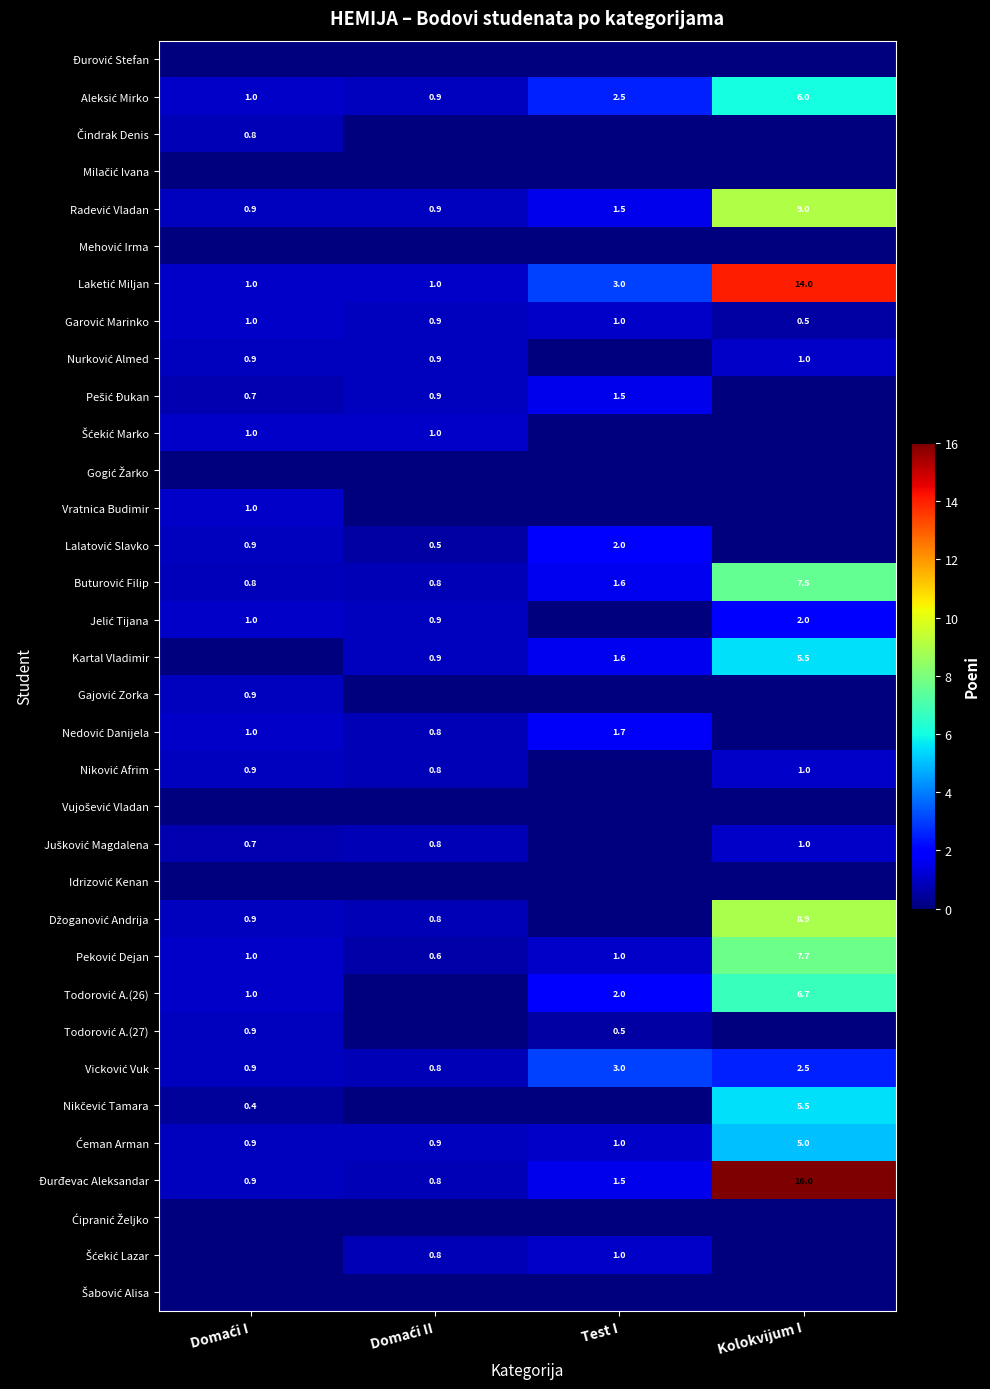

How many categories are shown in the chart?

4